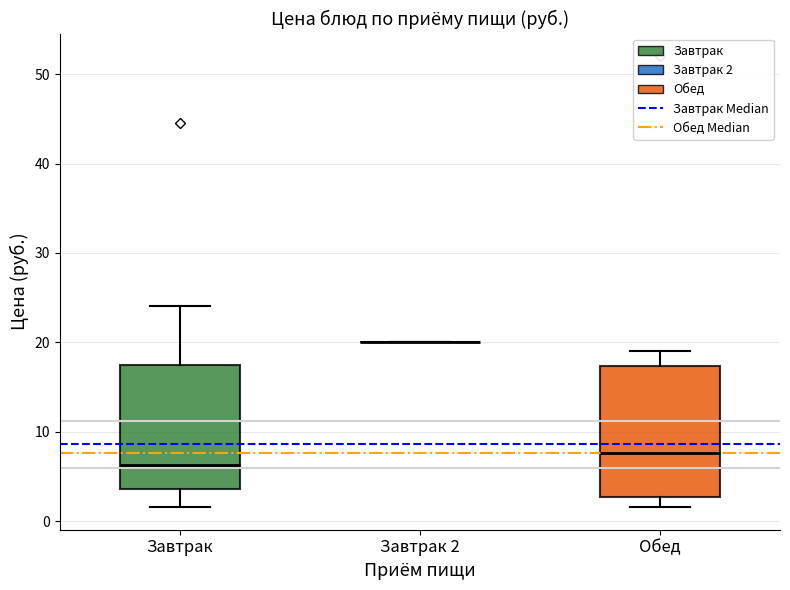

Where does the lower whisker of the box for Завтрак end on the y-axis? The values are not printed on the chart, so give them approximately, as read against the axis.

2